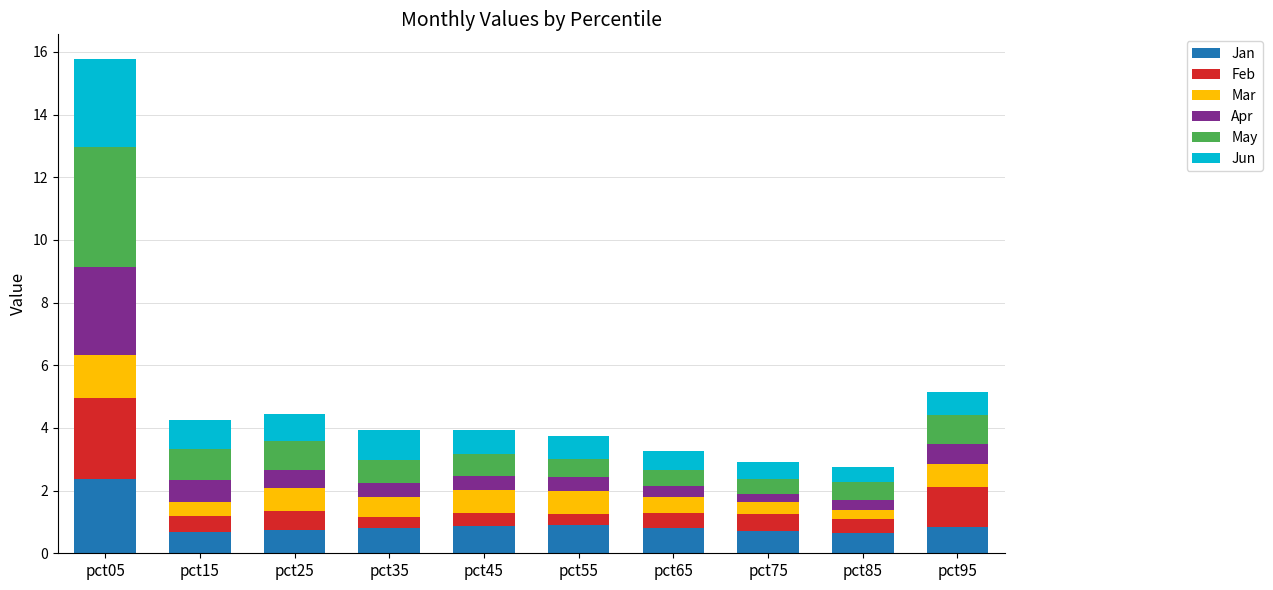

What is the highest value of the Jan series?

2.4